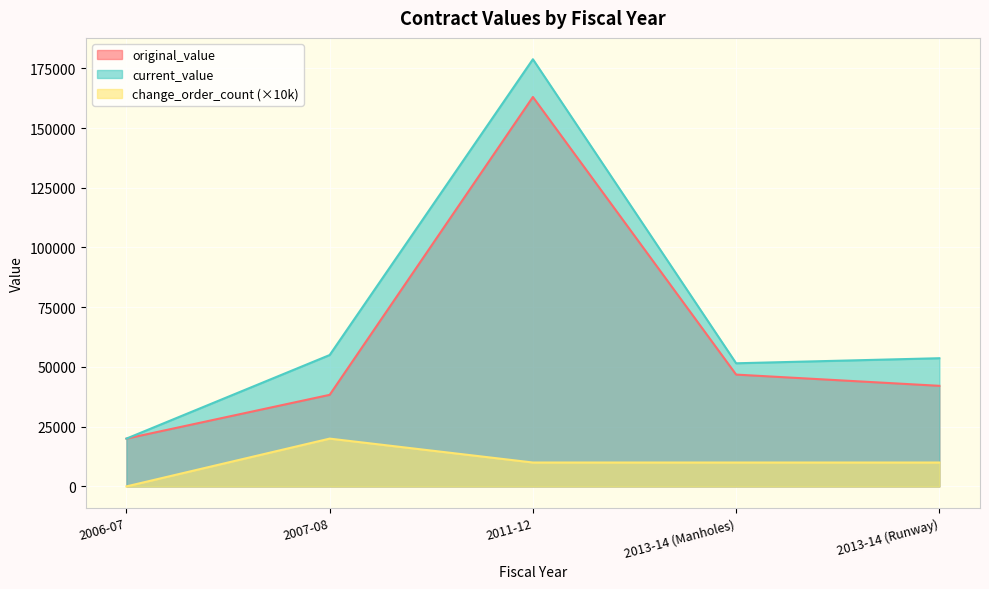

How many lines are shown in the chart?

3